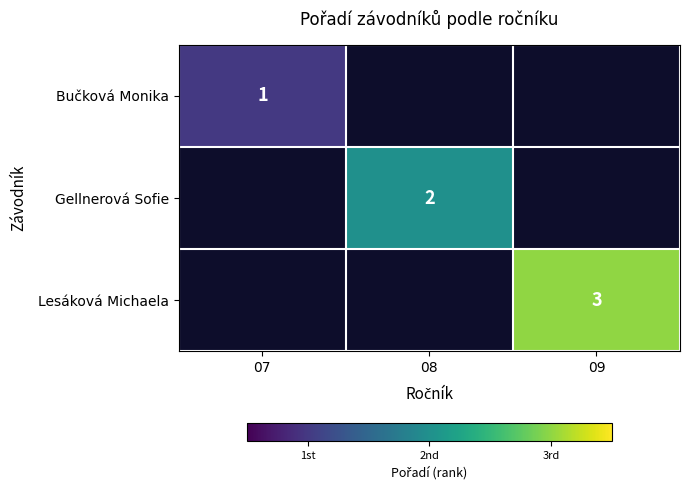

At how many categories does at least one series exceed 1?

2